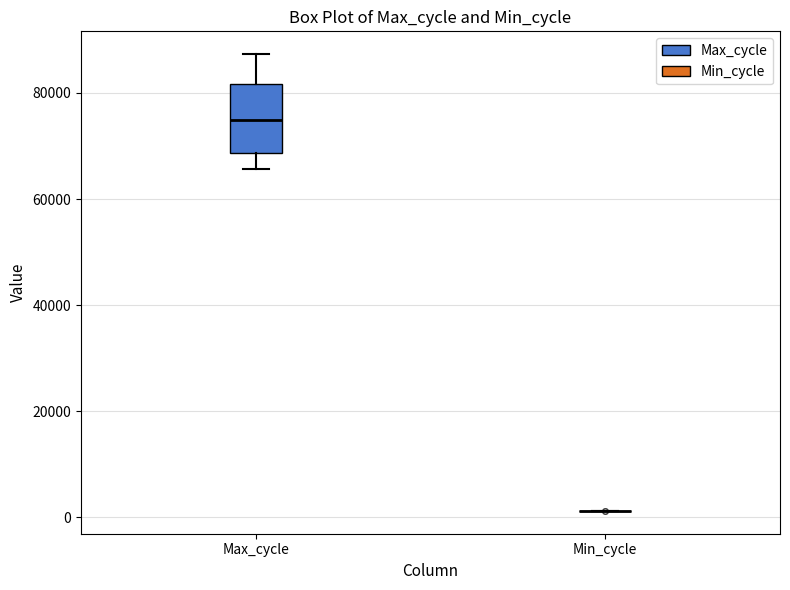

Reading left to right, transcribe this box plot: for each box, give where its median line is, the range the box spans, and where its two whiskers end, as read against the y-axis. The values are not printed on the chart, so give them approximately, as read against the axis.

Max_cycle: median 74000, box 68000 to 82000, whiskers 66000 to 88000
Min_cycle: box collapsed to a line at 2000, whiskers 2000 to 2000